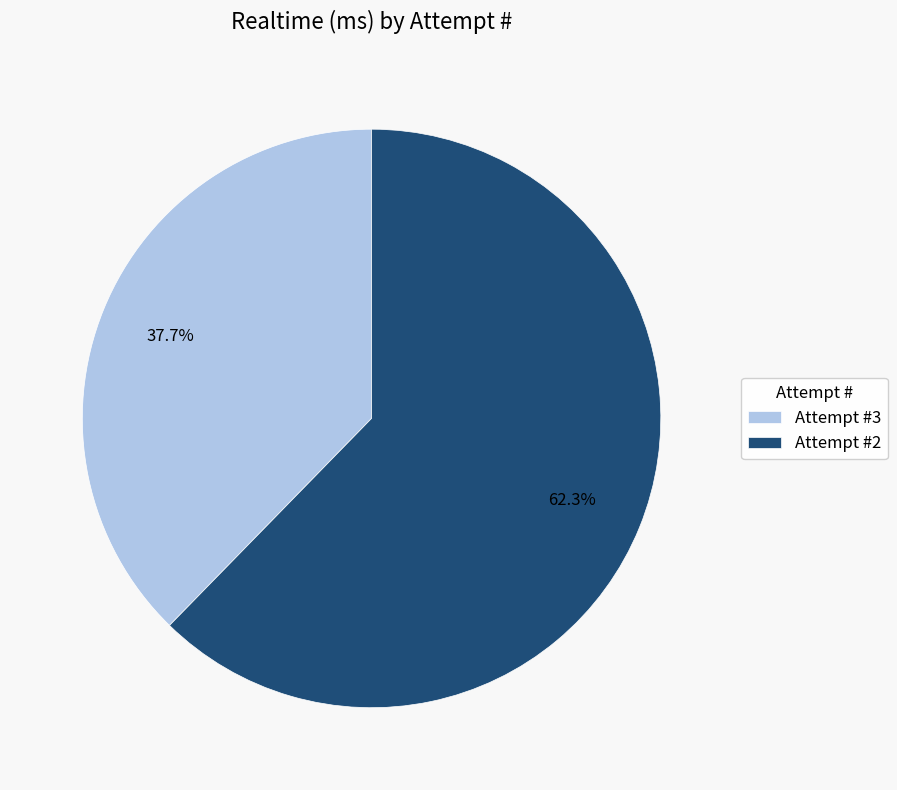

Which slice represents more than half of the pie?

Attempt #2